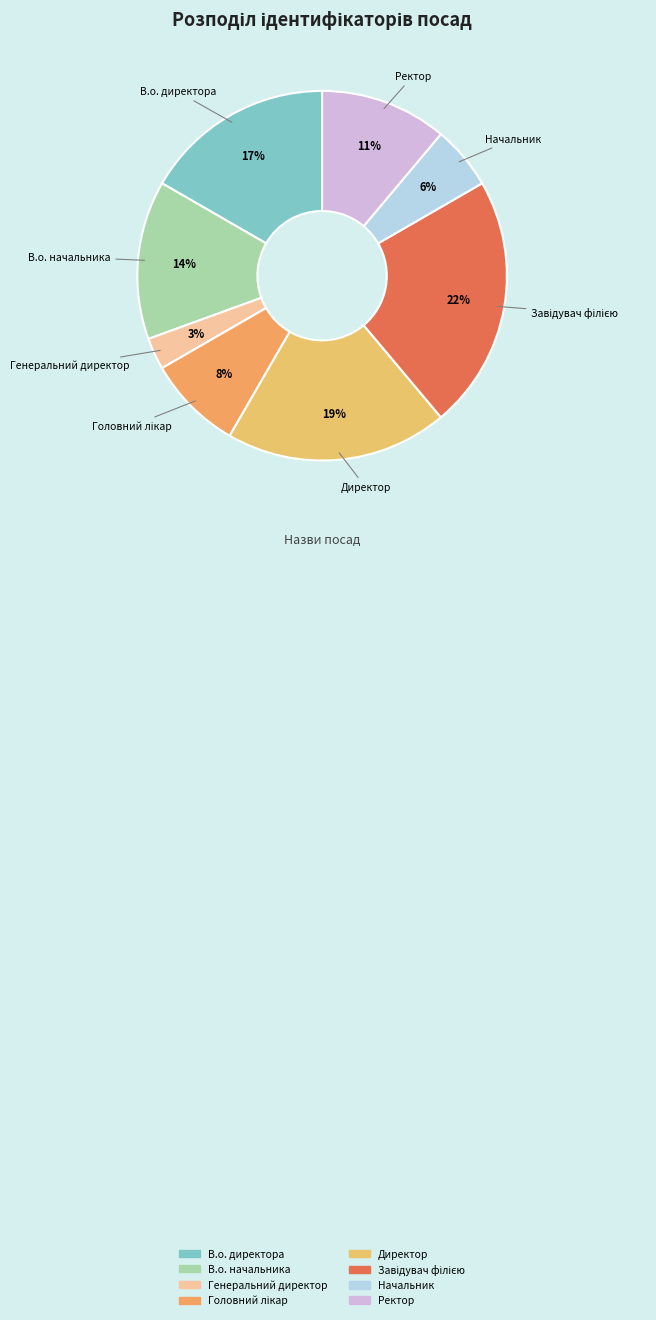

True or false: Генеральний директор accounts for 3% of the total.

True